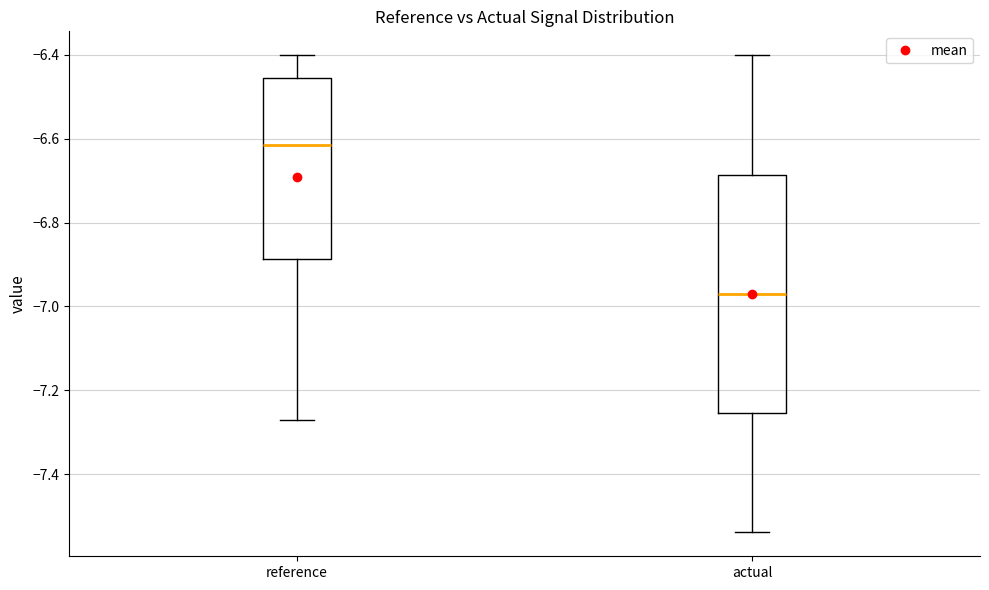

Where does the upper whisker of the box for actual end on the y-axis? The values are not printed on the chart, so give them approximately, as read against the axis.

-6.40